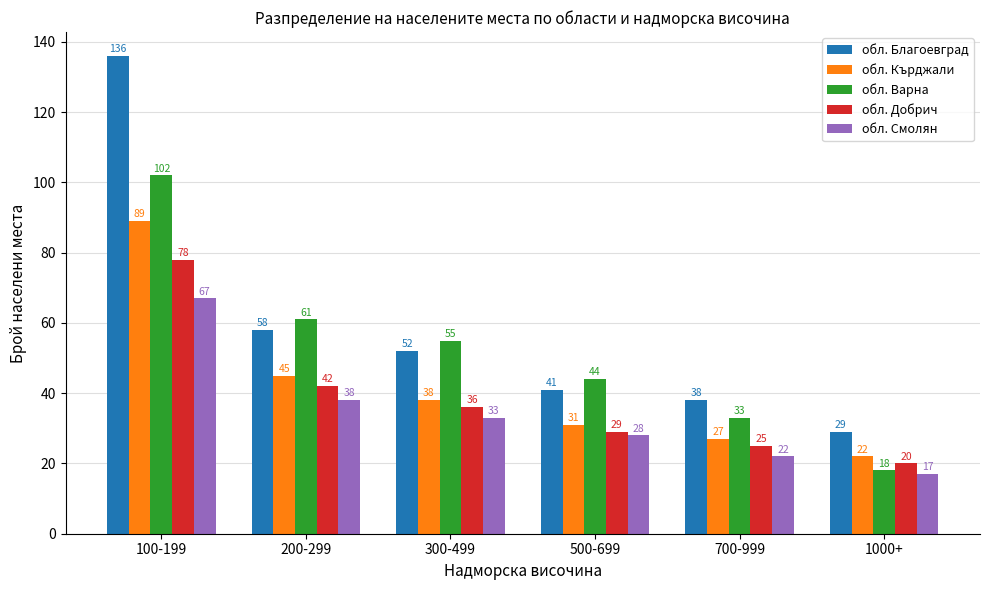

What are all the series names shown in the legend?

обл. Благоевград, обл. Кърджали, обл. Варна, обл. Добрич, обл. Смолян